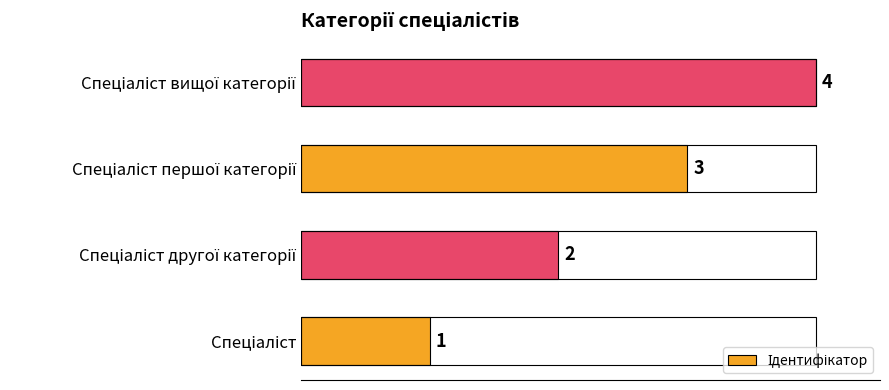

What is the sum of all values?

10